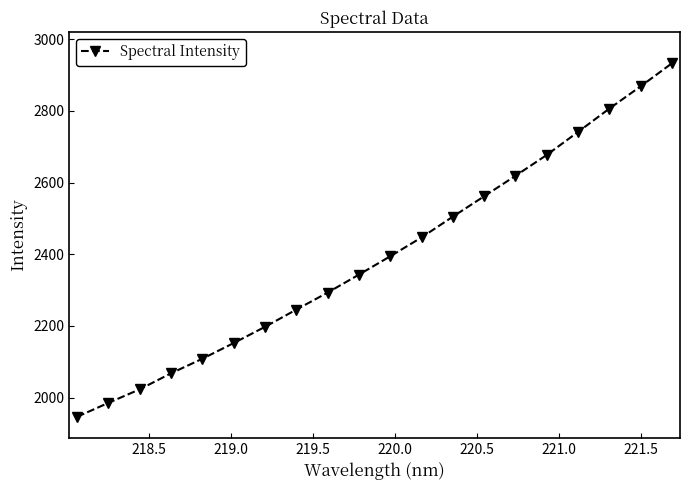

What is the value of the 2nd point from the left?

1985.4